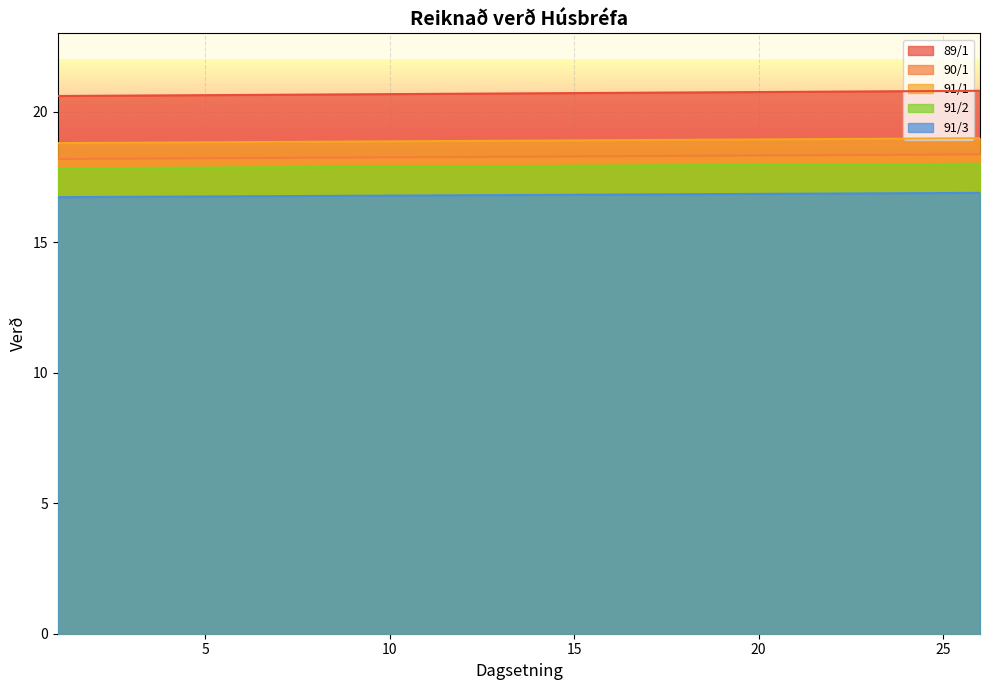

At which category is the sum across all series the highest?

26